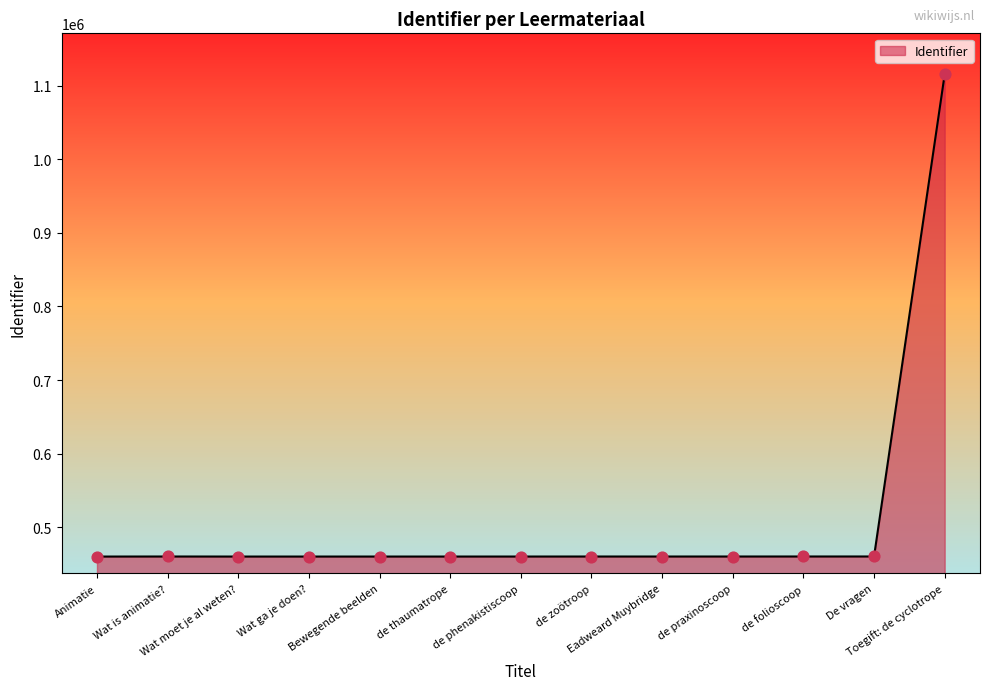

What is the ratio of the value at de zoötroop to the value at Toegift: de cyclotrope?

0.4